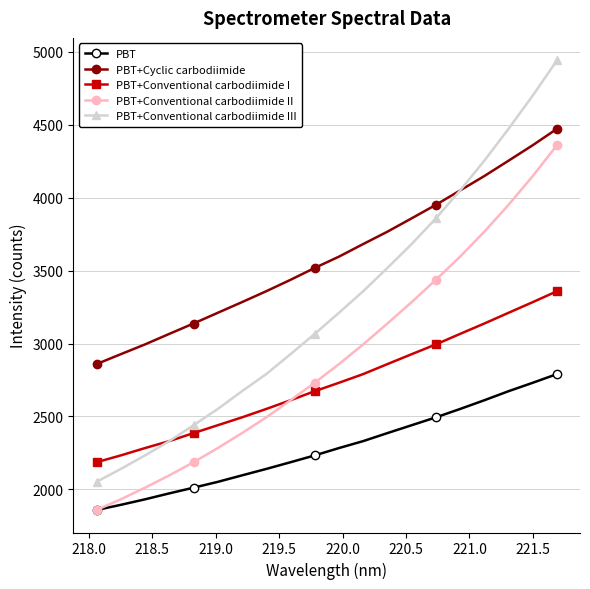

Does the chart display data point markers on the line(s)?

Yes